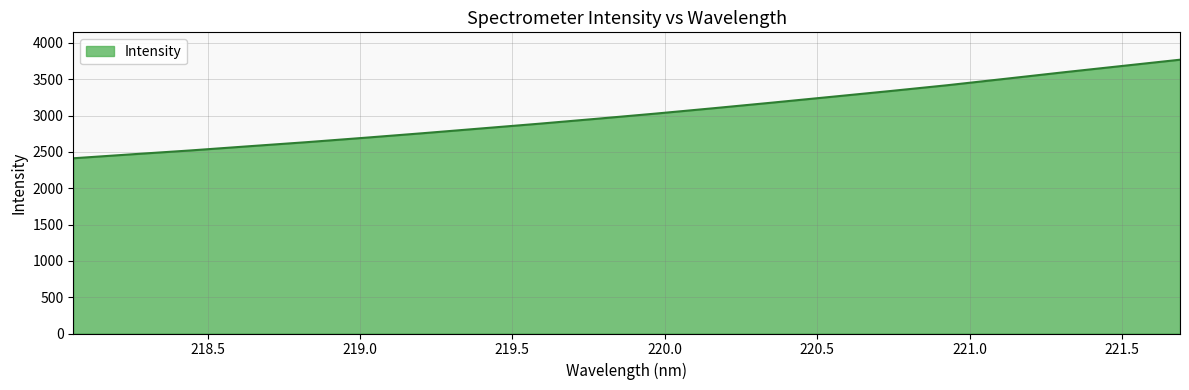

What is the minimum value shown in the chart?

2411.7